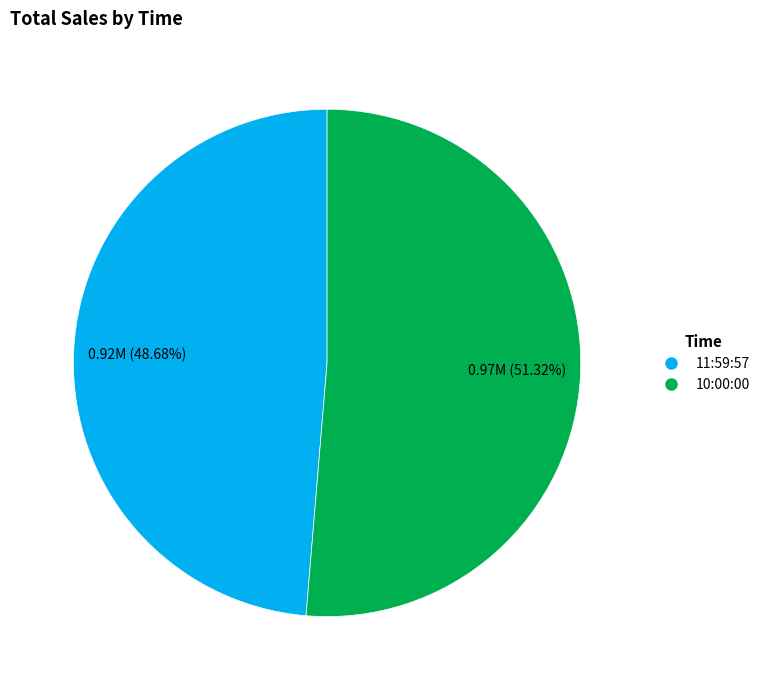

Between 11:59:57 and 10:00:00, which is larger?

10:00:00